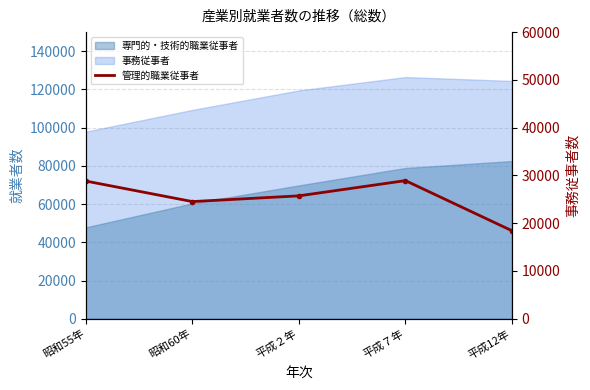

The chart shows a value of 24524 at 昭和60年. True or false?

True